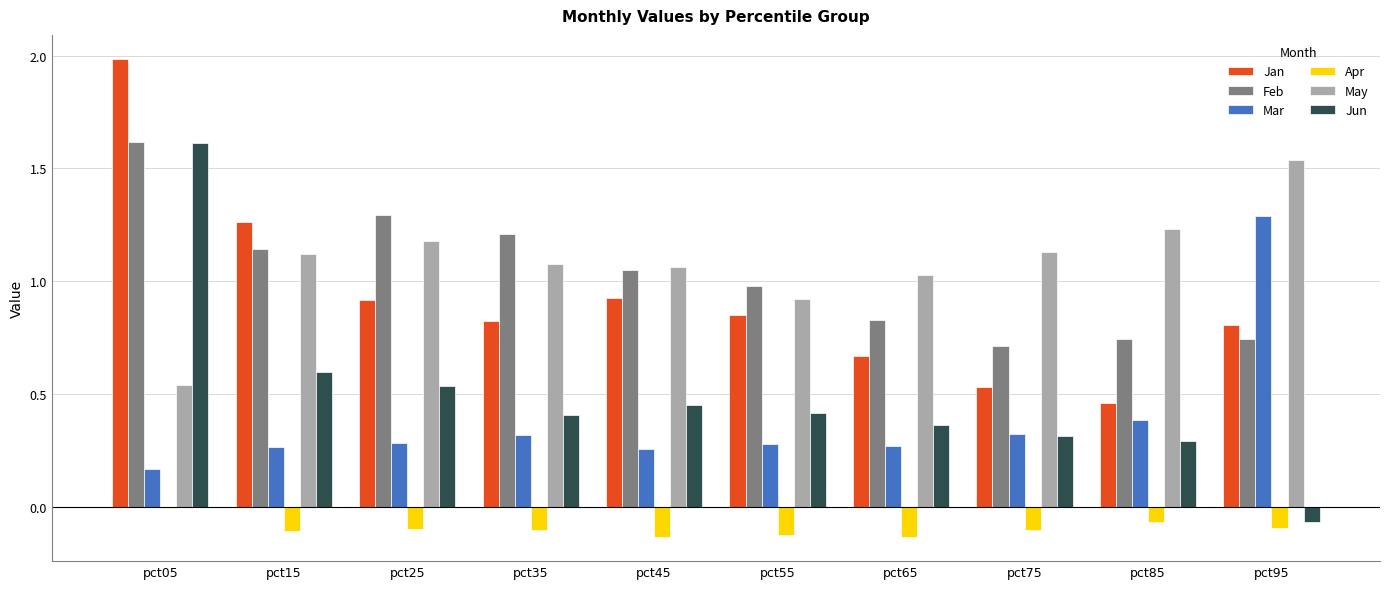

At pct25, list the series in order from smallest to largest.

Apr, Mar, Jun, Jan, May, Feb